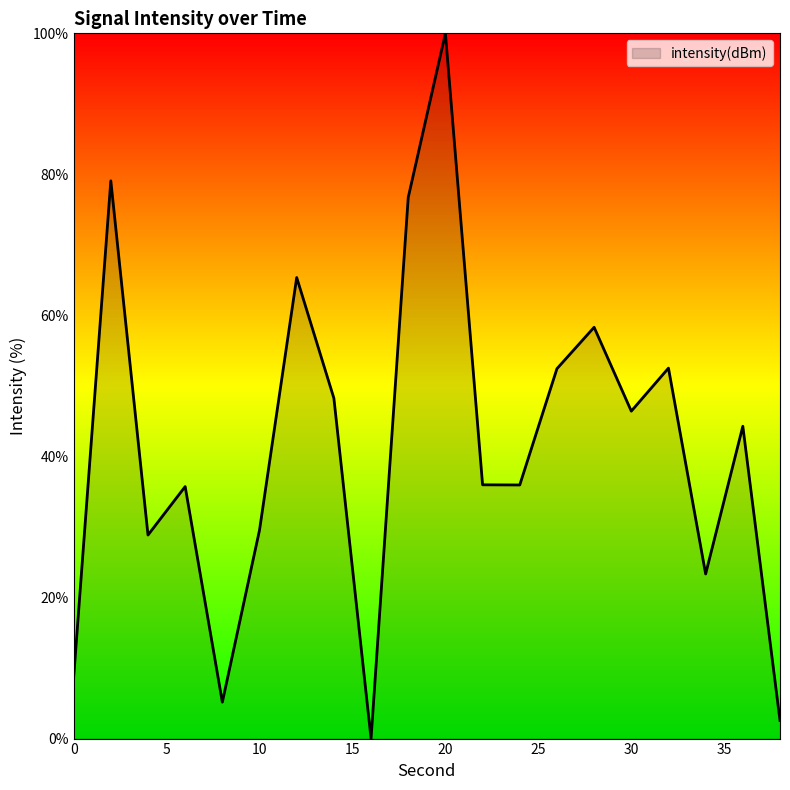

How many lines are shown in the chart?

1